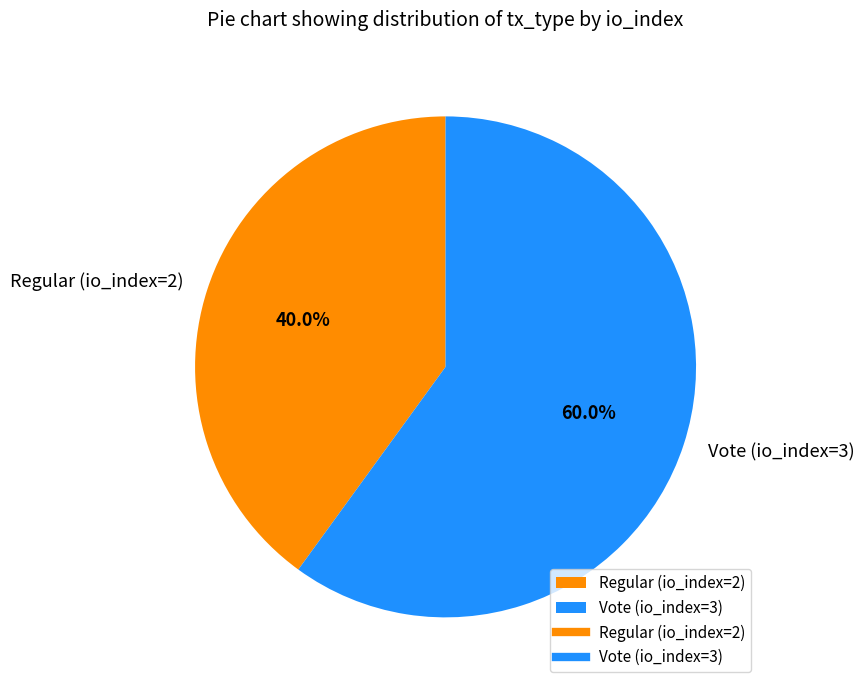

Which category has the smallest portion of the pie?

Regular (io_index=2)